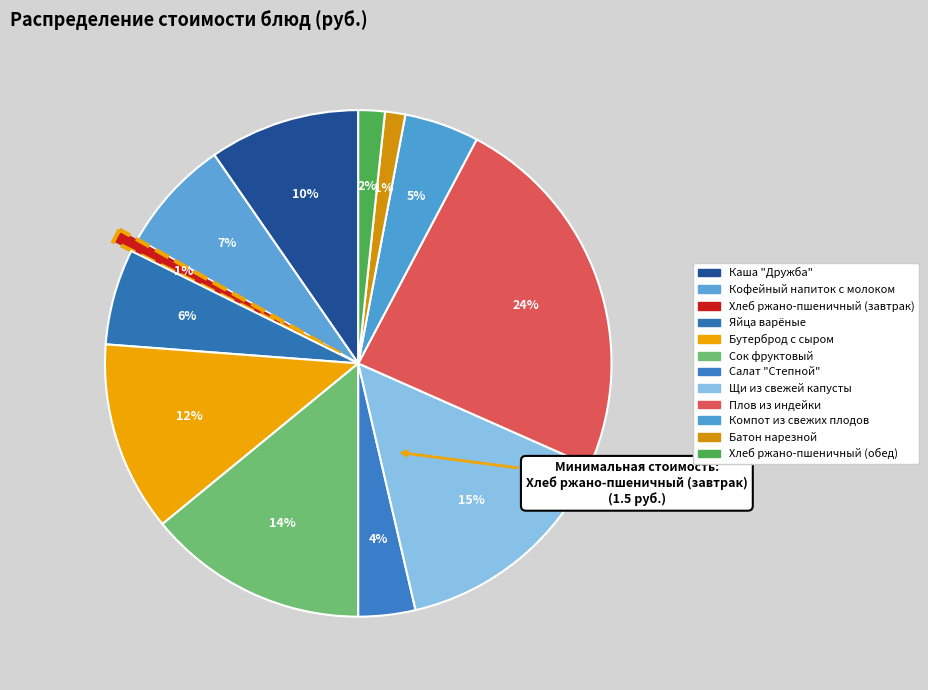

Does Хлеб ржано-пшеничный (обед) represent more than half of the total?

No